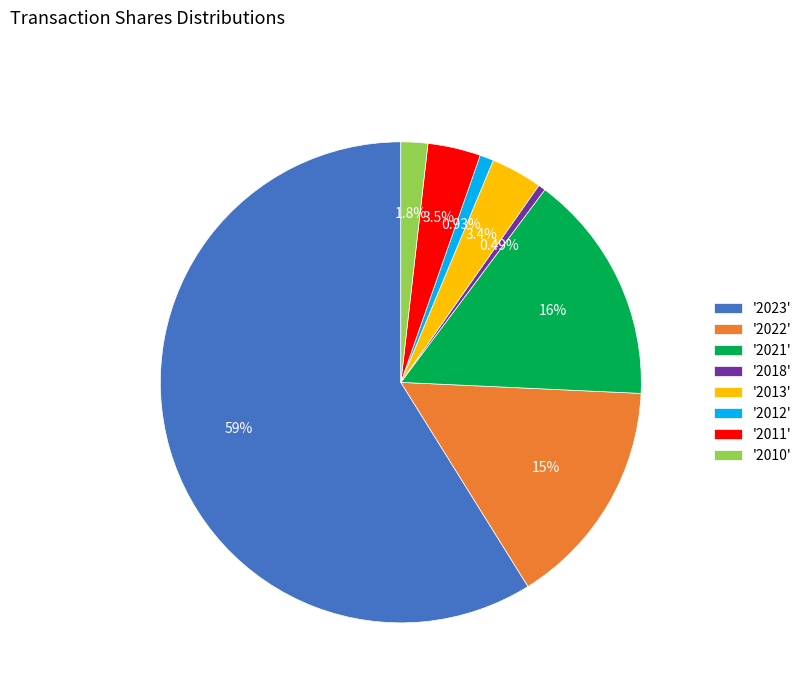

Does any single category account for the majority?

Yes